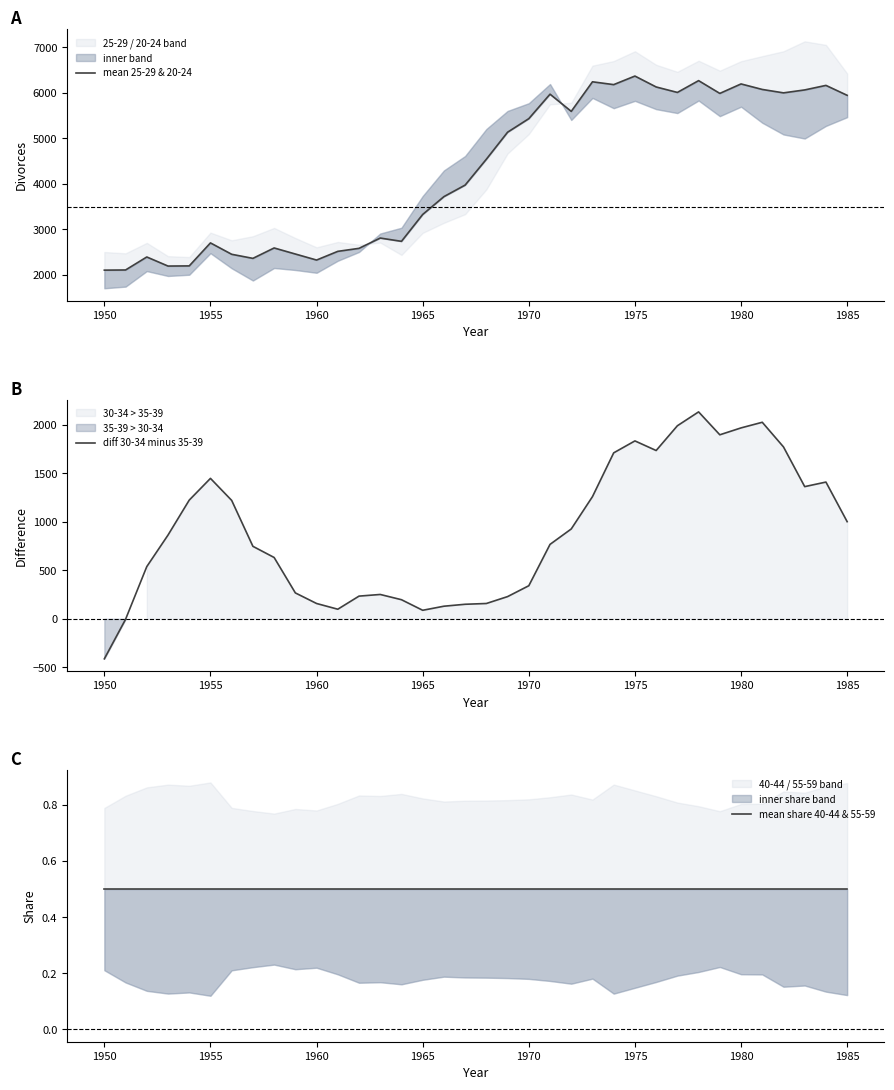

Which series has the largest total across all categories?

mean 25-29 & 20-24